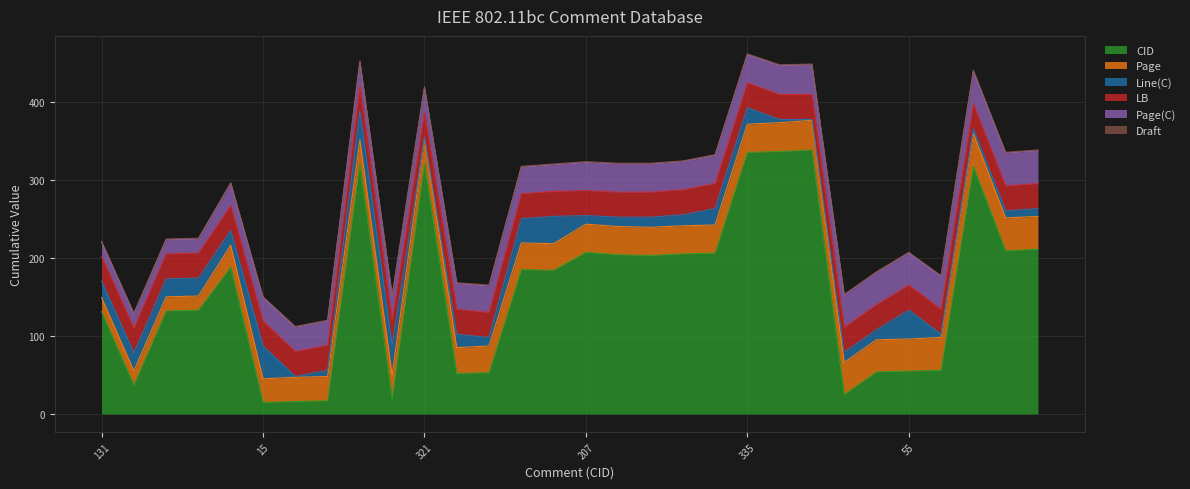

Which category has the lowest value in the Page(C) series?

131